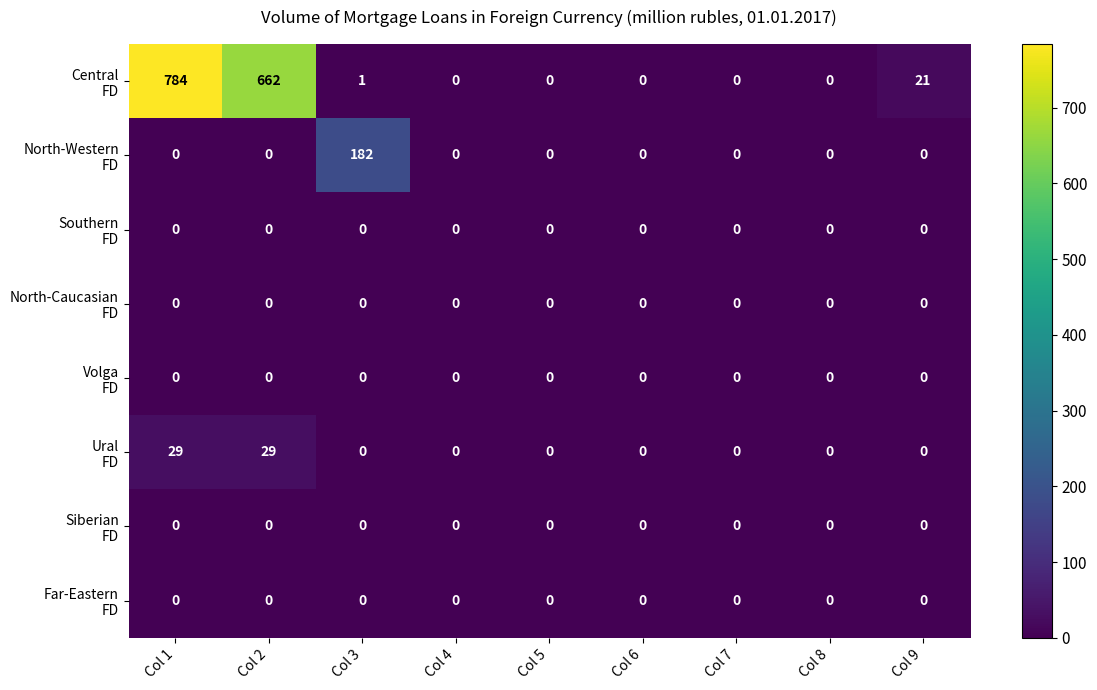

At which category is the sum across all series the highest?

Col 1